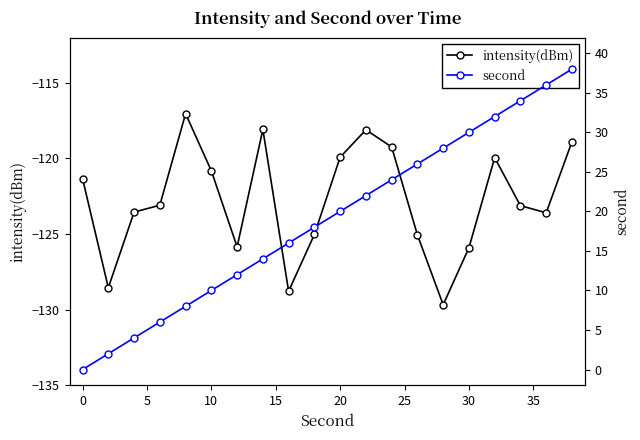

The value of intensity(dBm) at 0 is -41.5. True or false?

False